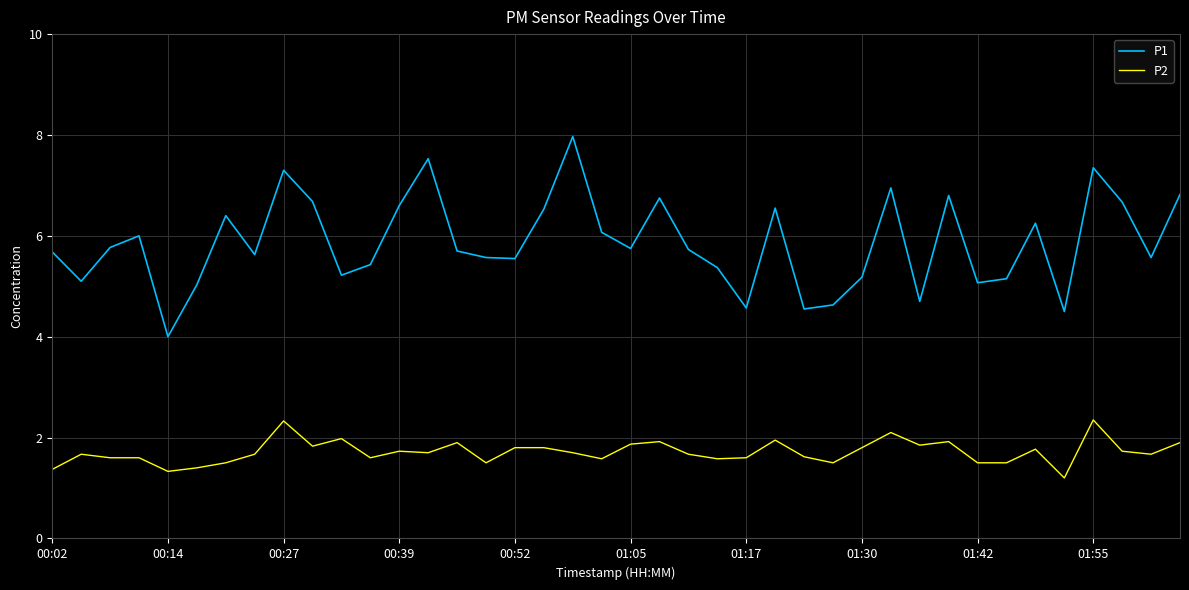

Does the chart have visible grid lines?

Yes